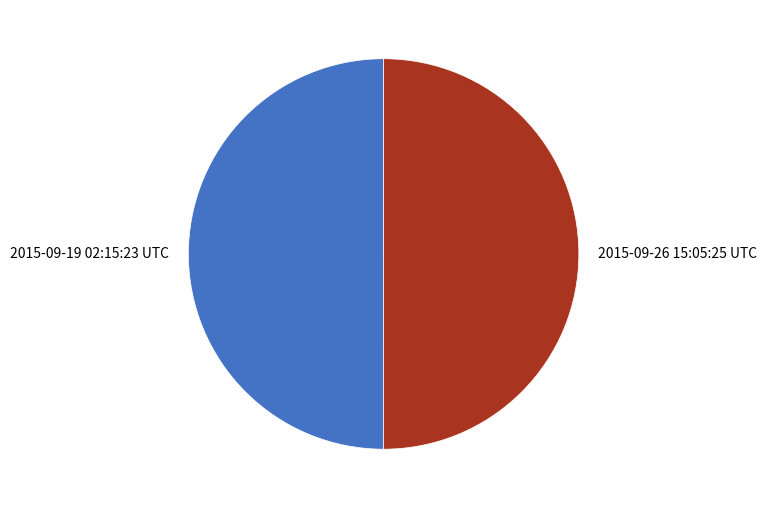

True or false: 2015-09-26 15:05:25 UTC accounts for 50% of the total.

True